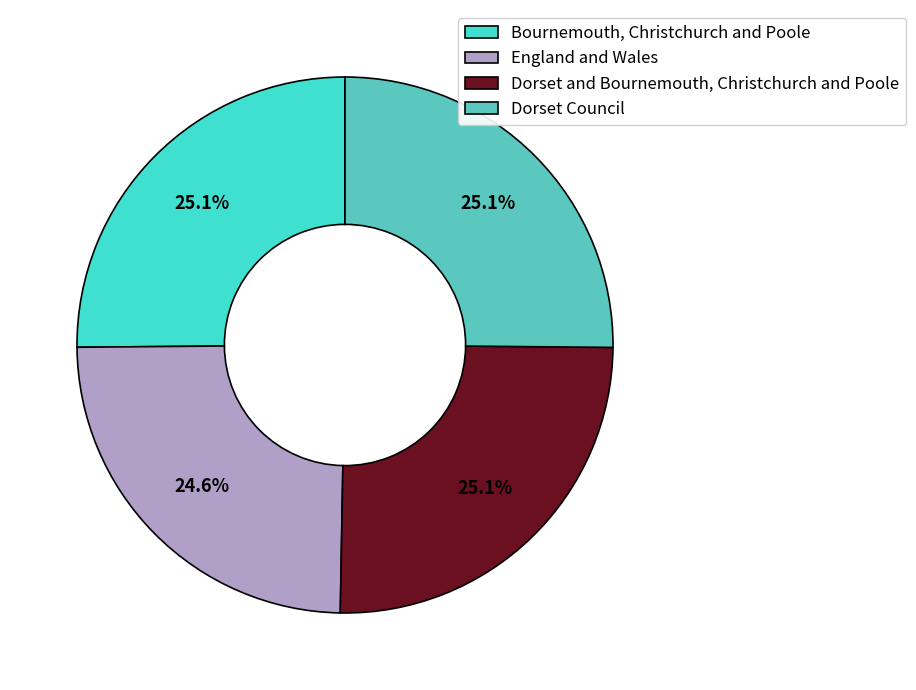

To the nearest percent, what portion does Dorset Council represent?

25%